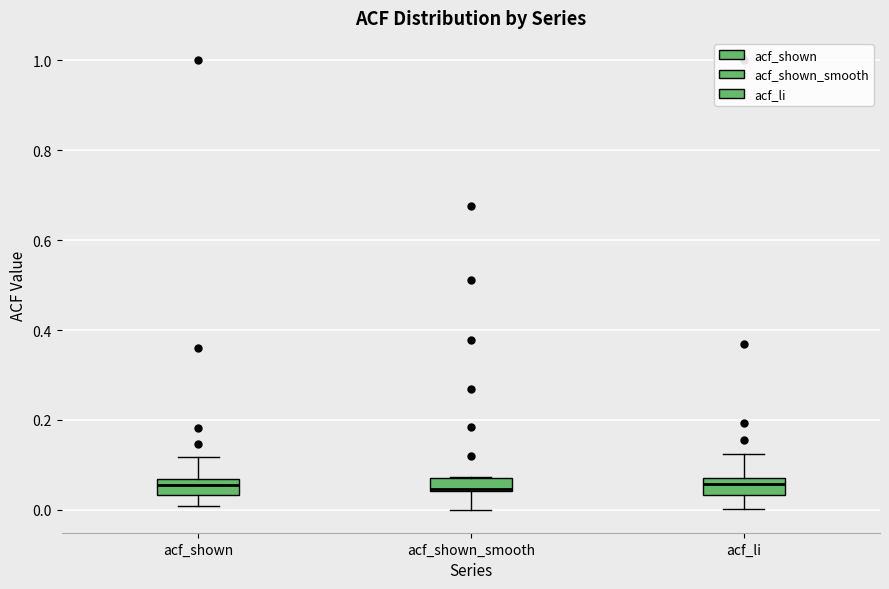

Where is the upper edge of the box for acf_li on the y-axis? The values are not printed on the chart, so give them approximately, as read against the axis.

0.08